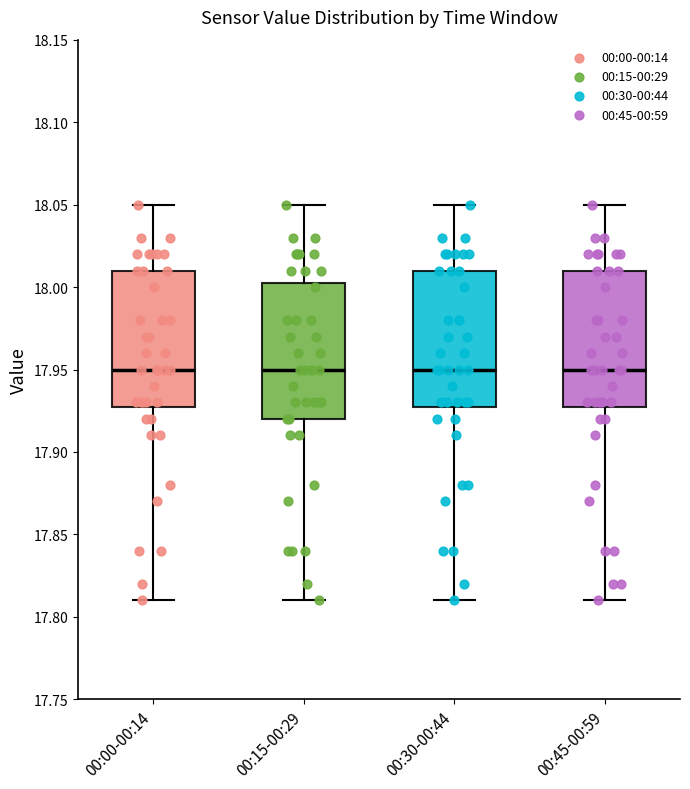

Reading left to right, read every box against the y-axis: the position of its median line, the range the box covers, and the ends of its whiskers. The values are not printed on the chart, so give them approximately, as read against the axis.

00:00-00:14: median 17.950, box 17.930 to 18.010, whiskers 17.810 to 18.050
00:15-00:29: median 17.950, box 17.920 to 18.005, whiskers 17.810 to 18.050
00:30-00:44: median 17.950, box 17.930 to 18.010, whiskers 17.810 to 18.050
00:45-00:59: median 17.950, box 17.930 to 18.010, whiskers 17.810 to 18.050